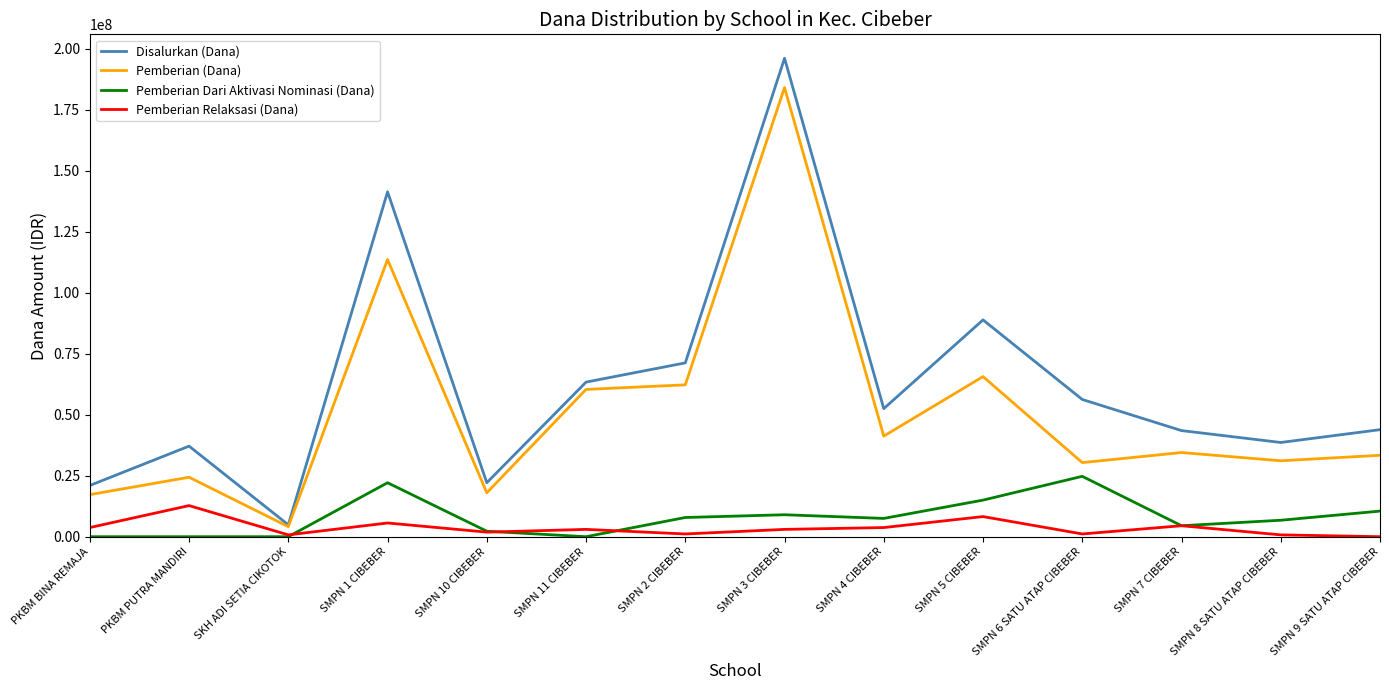

How many lines are shown in the chart?

4